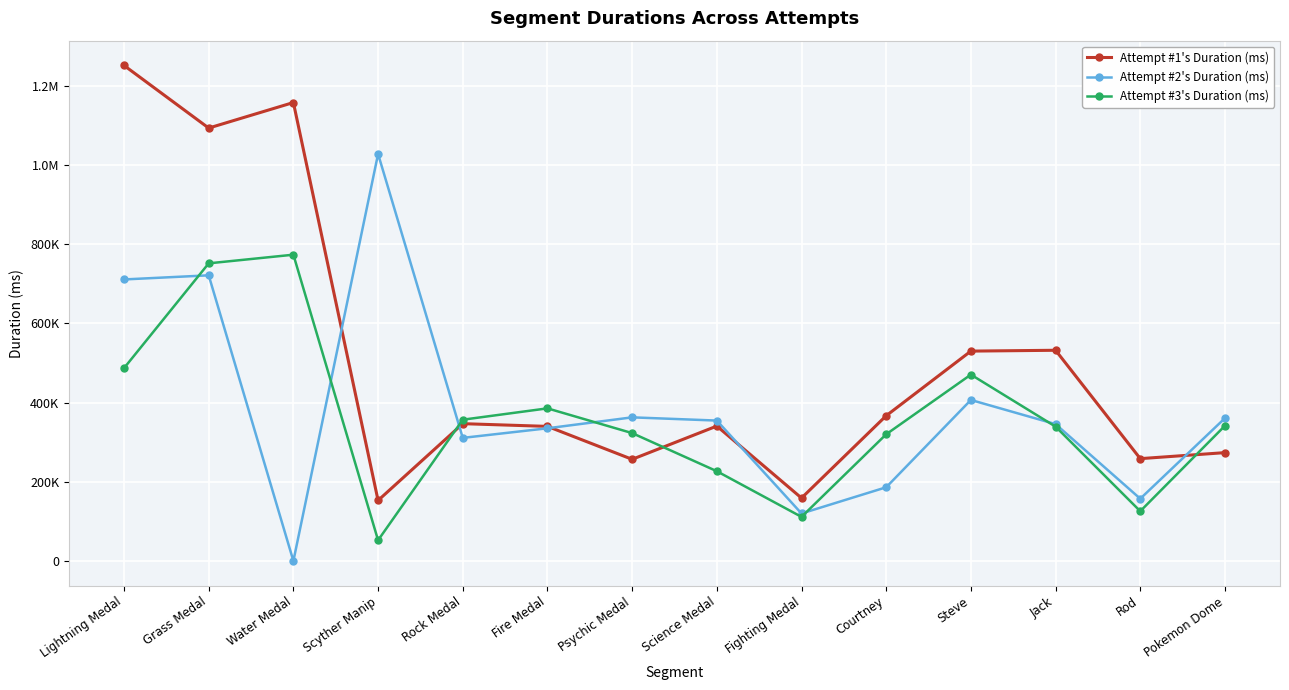

What is the total value across all series at Jack?

1216685